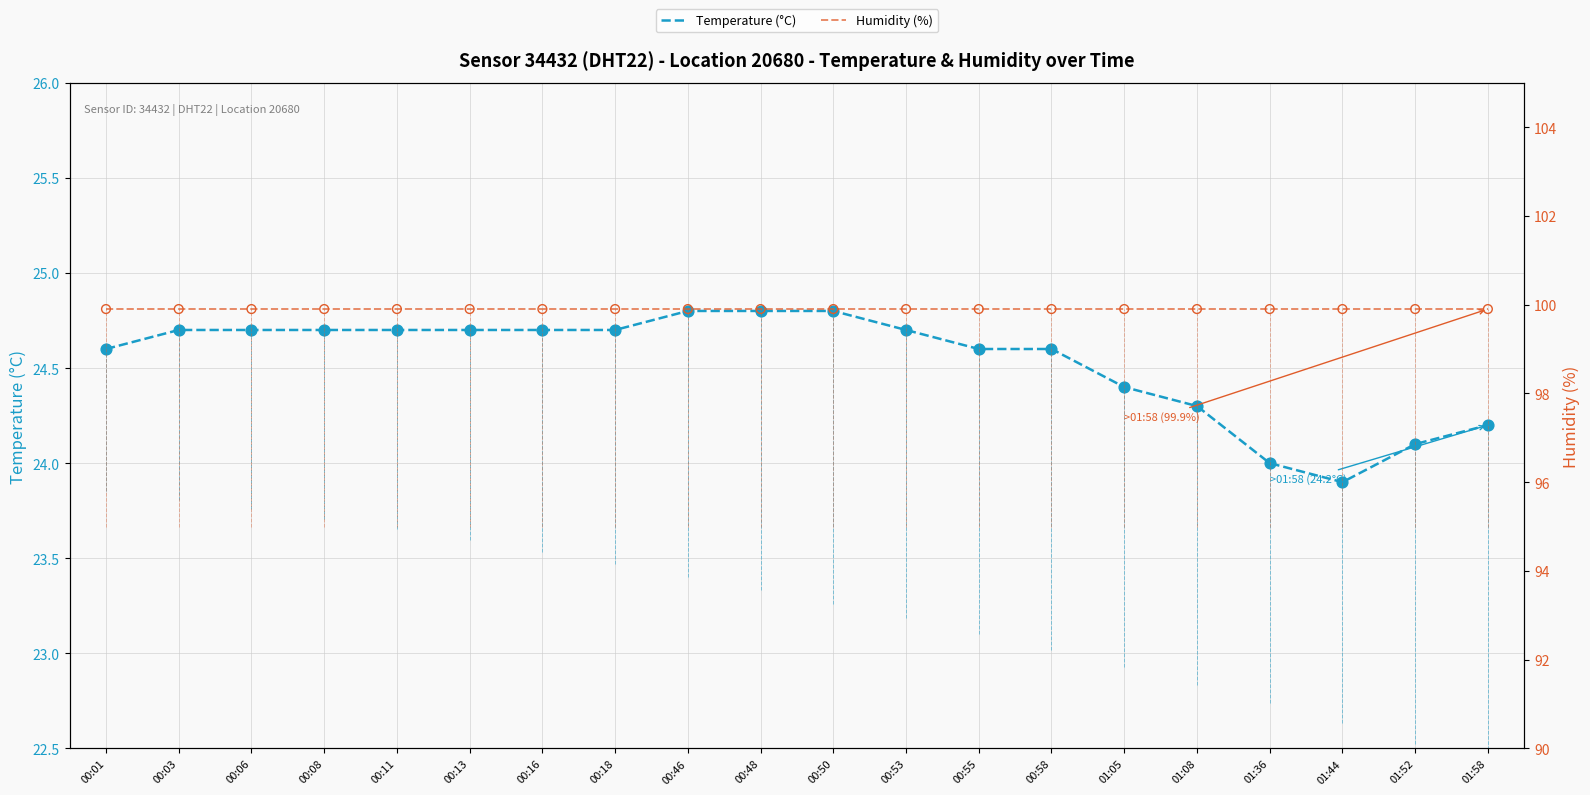

Is the value of Temperature (°C) at 00:58 greater than the value of Humidity (%) at 00:08?

No